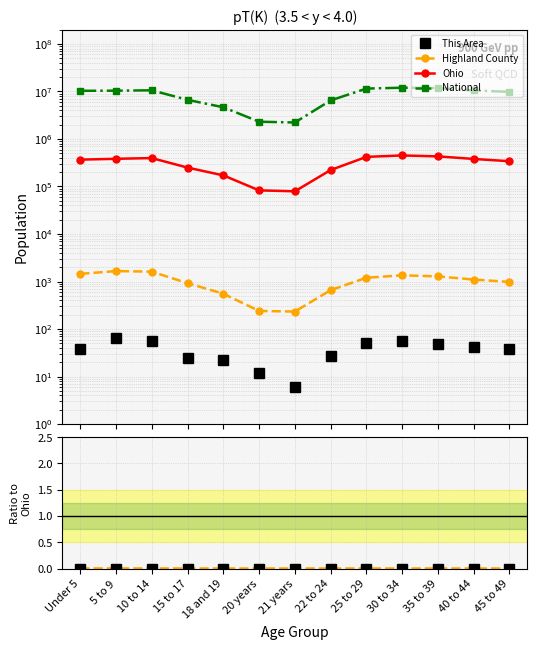

At which label does Ohio reach its minimum?

21 years